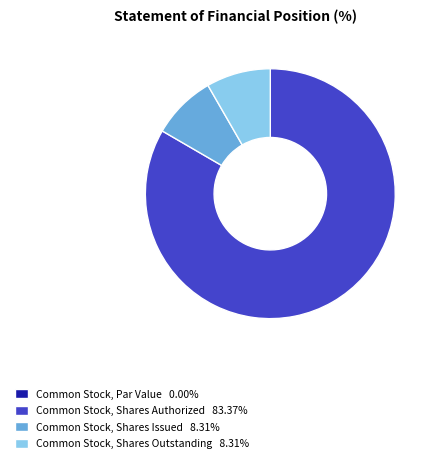

Approximately how many times larger is the value at Common Stock, Shares Authorized compared to Common Stock, Shares Issued?

10.0